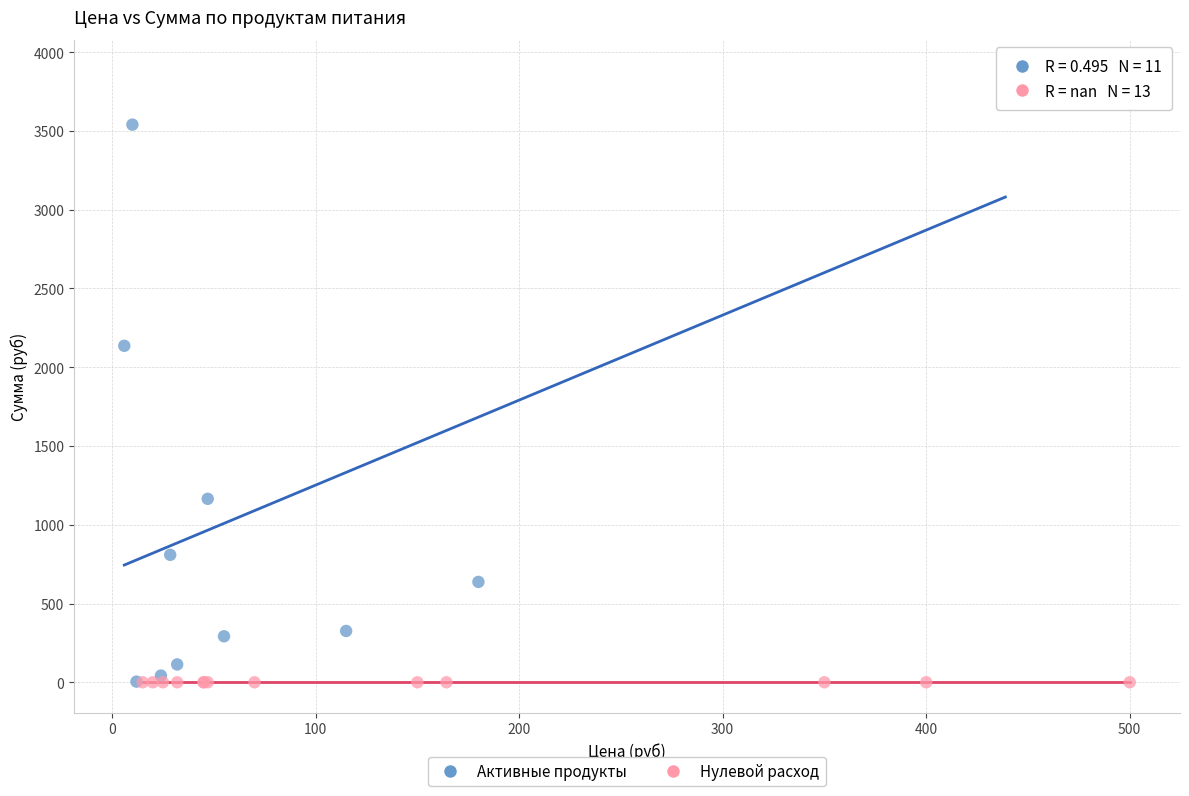

Which series contains the highest Y value?

Активные продукты